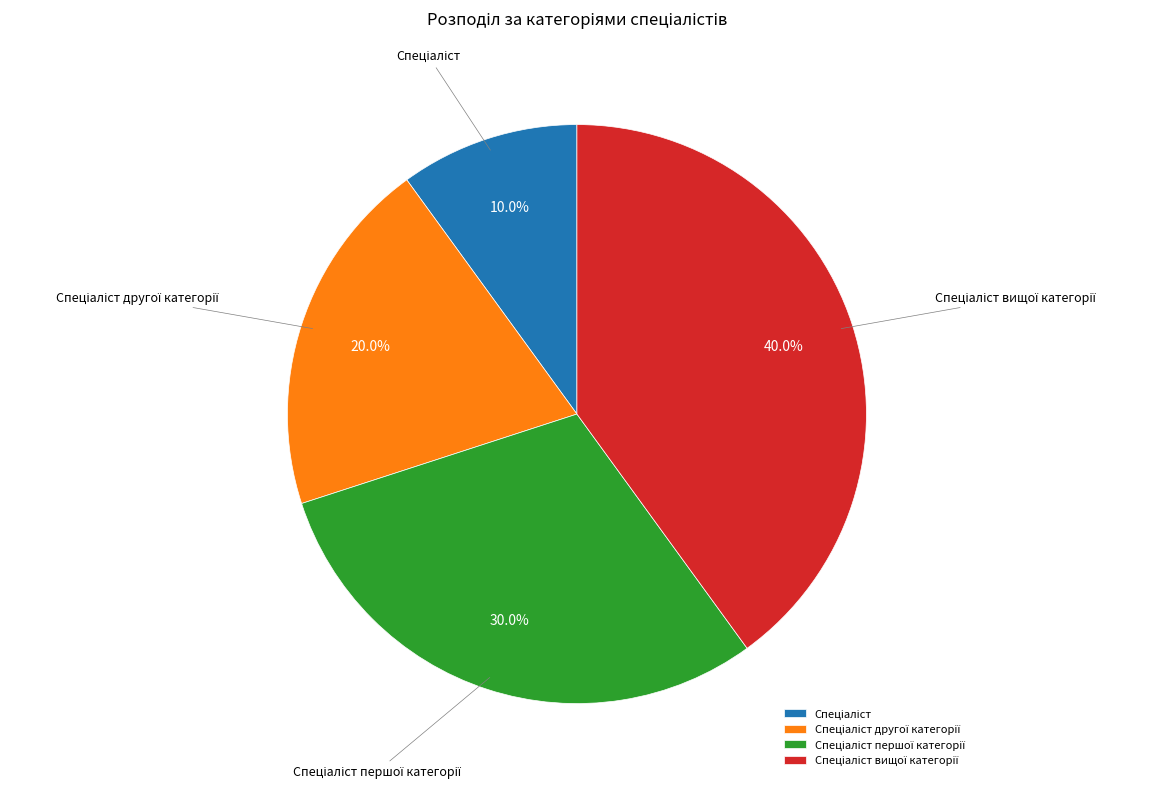

Does any single category account for the majority?

No